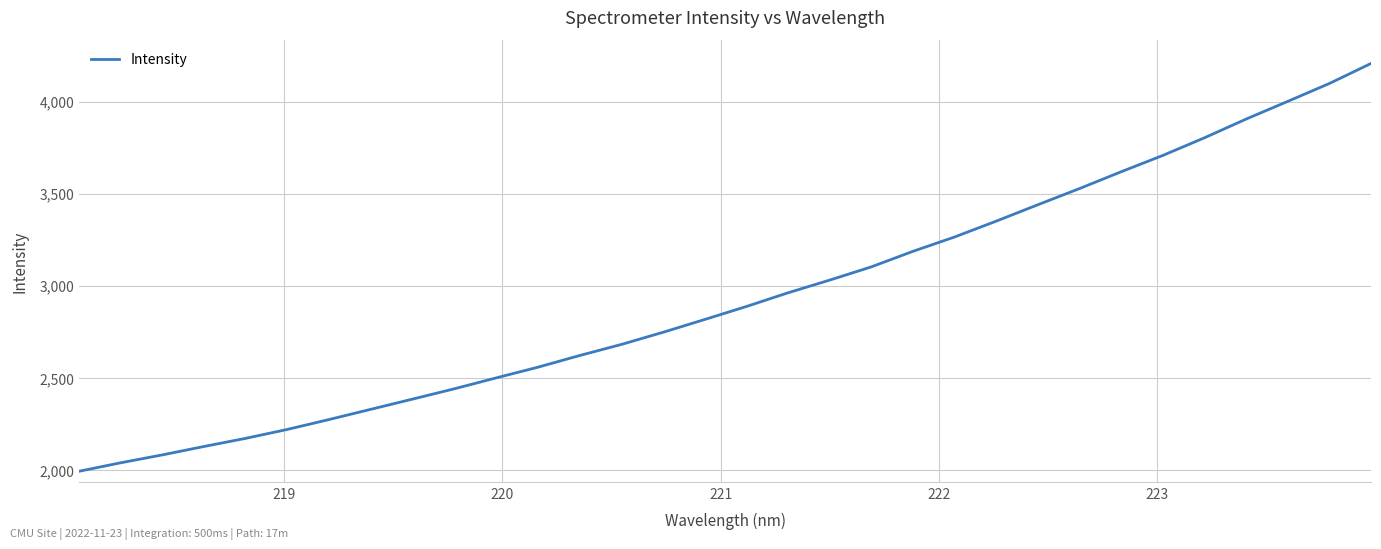

How many categories are shown in the chart?

32